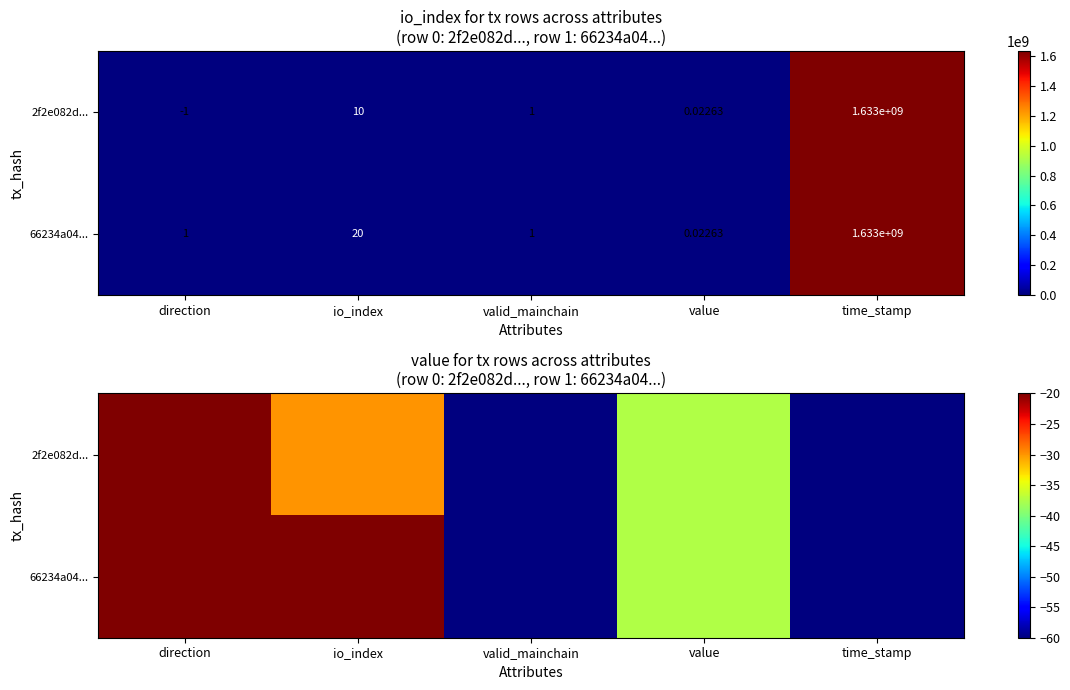

Is it true that 2f2e082d... equals -65.0 at value?

False